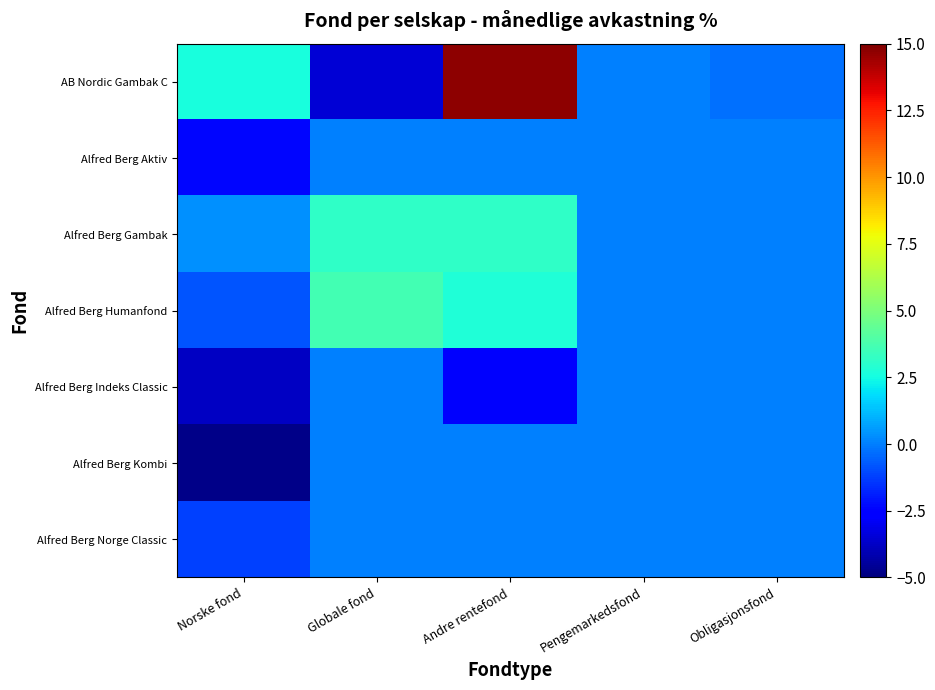

Between Globale fond and Andre rentefond, which is larger?

Andre rentefond